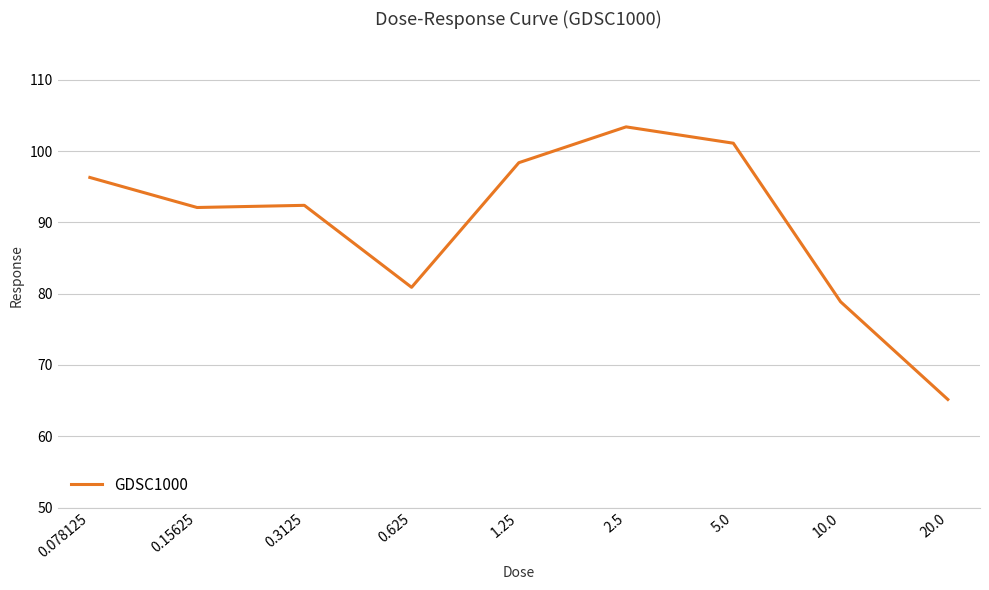

What is the difference between the maximum and minimum values?

38.2